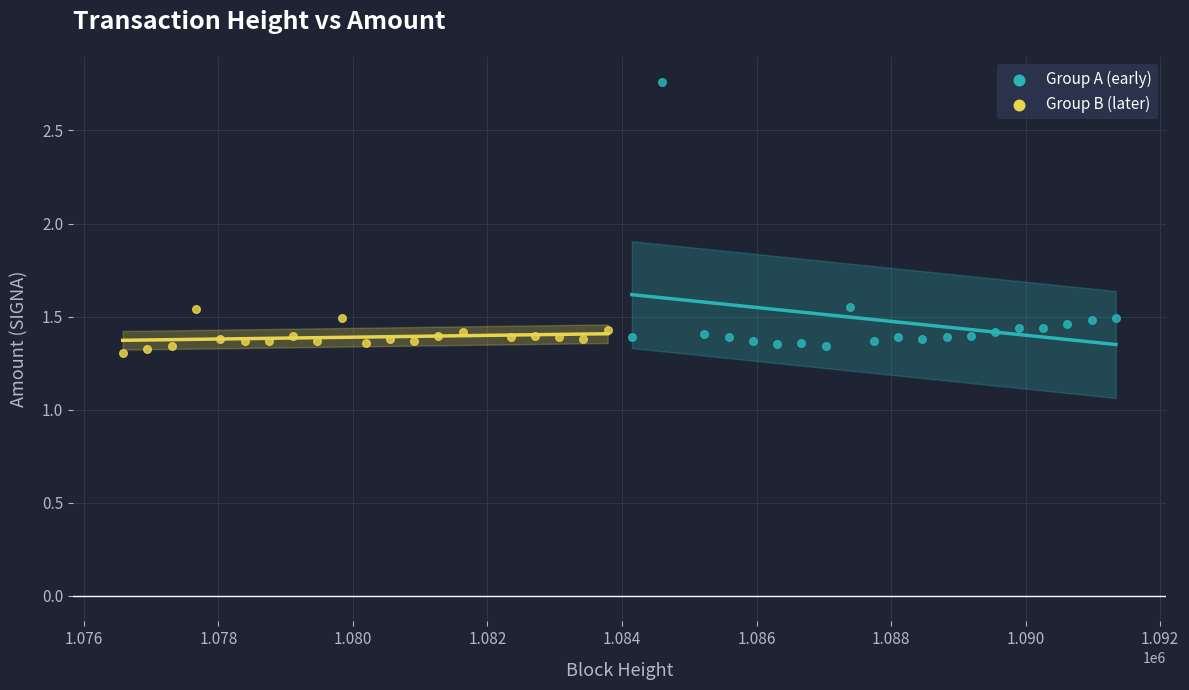

Which series has the largest Y range (max minus min)?

Group A (early)